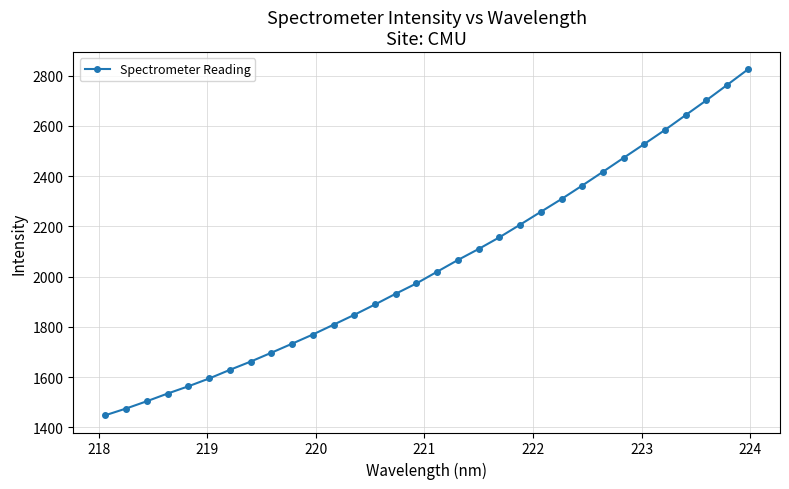

What is the value of the 3rd point from the left?

1504.4